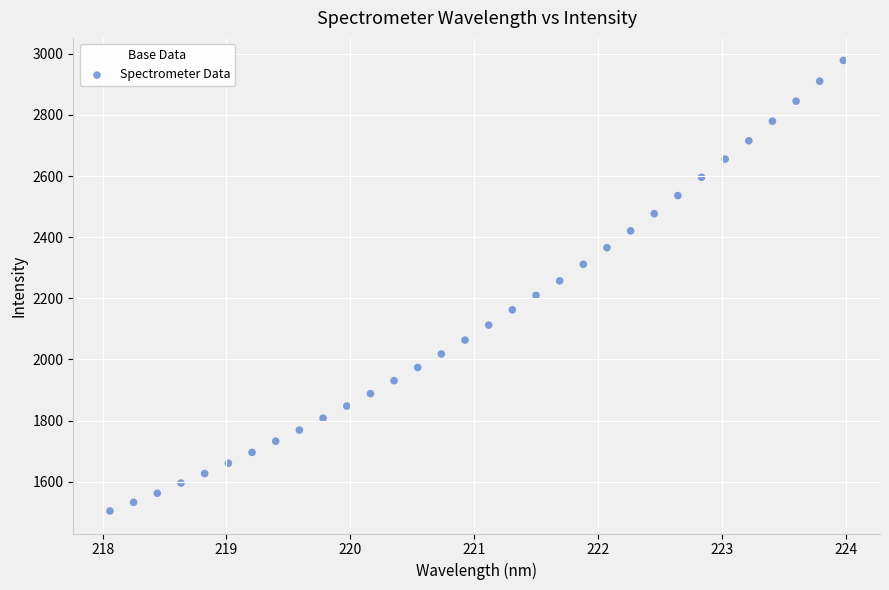

What is the range of X values (max minus min)?

5.9